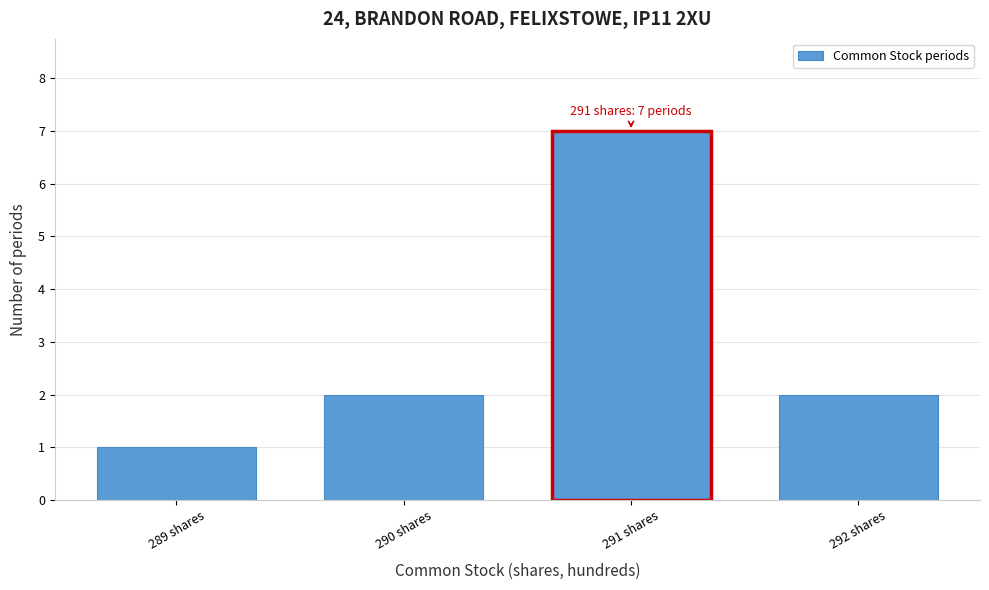

Reading right to left, extract all data points from this chart.

2	7	2	1